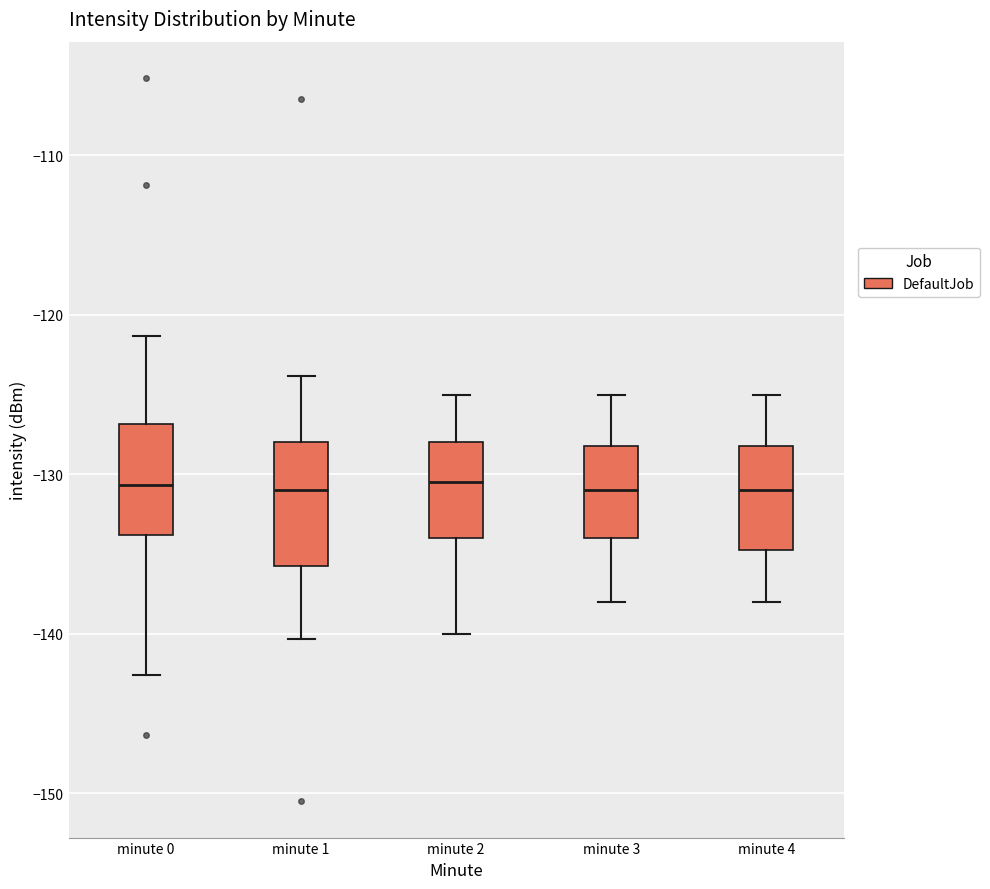

Where is the lower edge of the box for minute 4 on the y-axis? The values are not printed on the chart, so give them approximately, as read against the axis.

-135